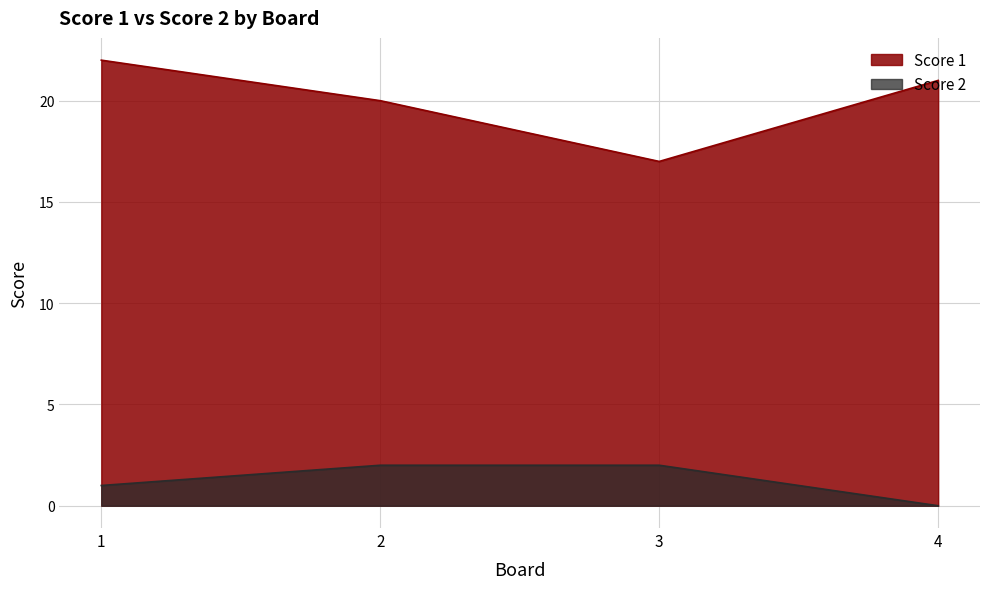

True or false: Score 1 and Score 2 intersect in this chart.

False